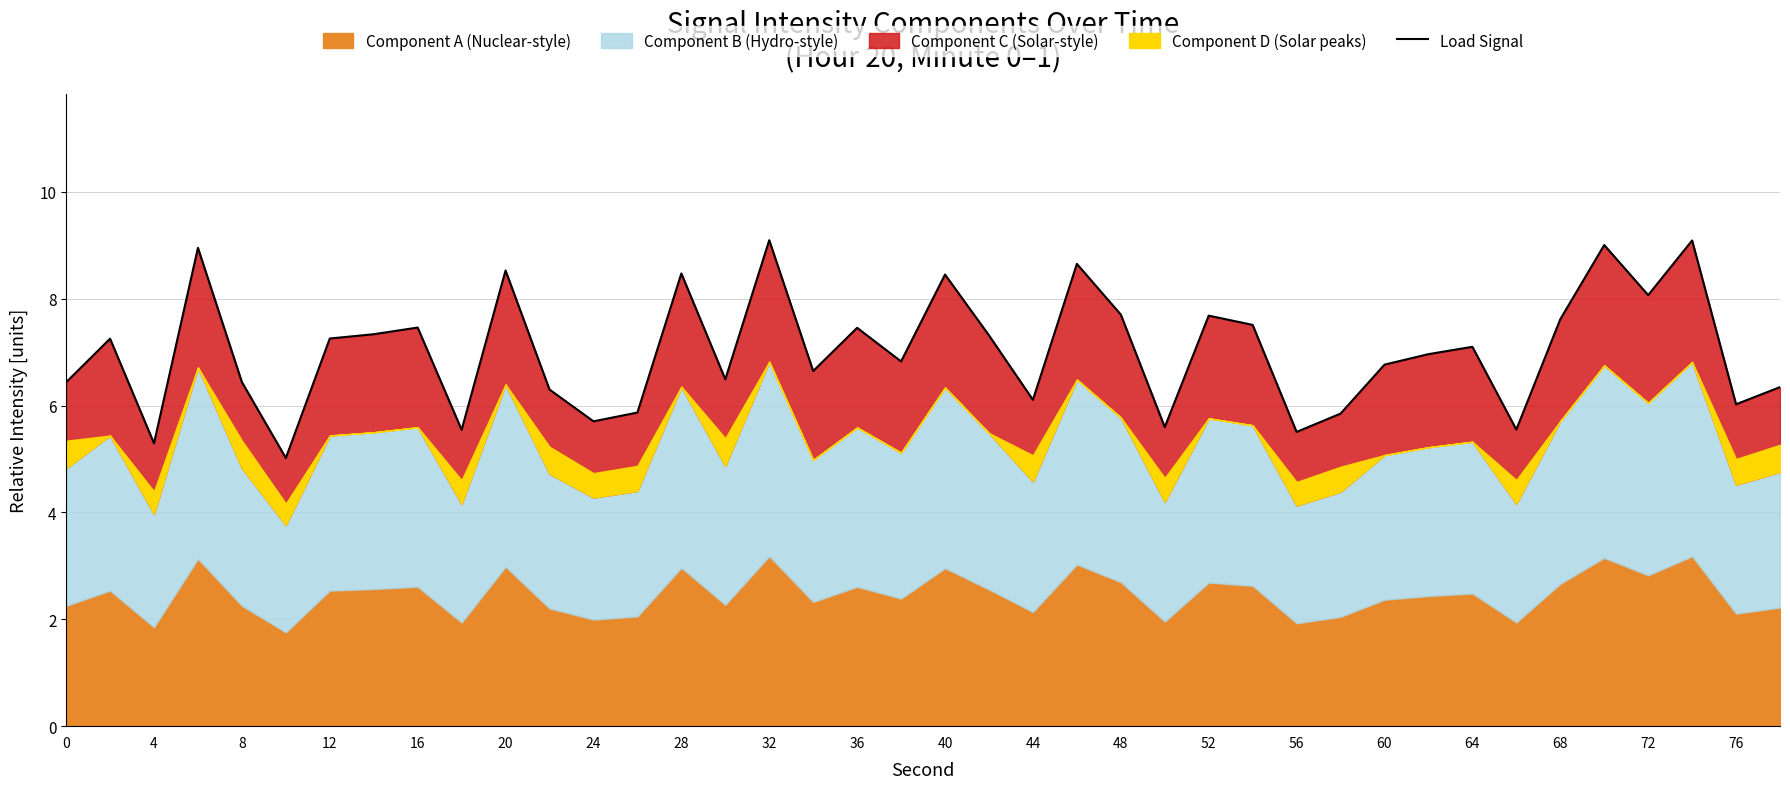

What is the greatest value displayed?

9.1